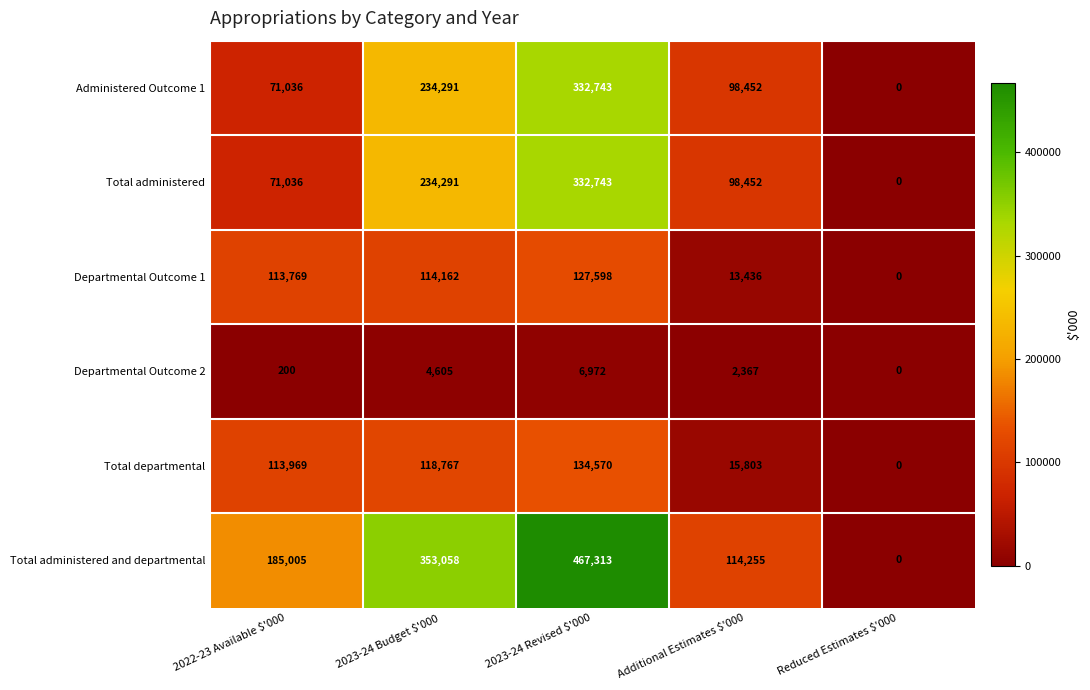

Is it true that Total administered equals 120208 at 2022-23 Available $'000?

False